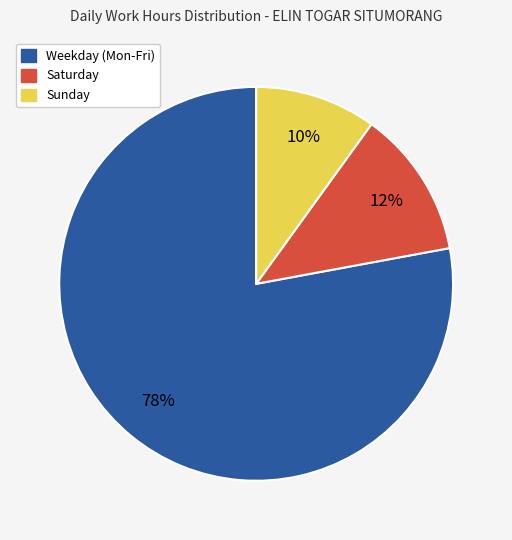

Does any single category account for the majority?

Yes